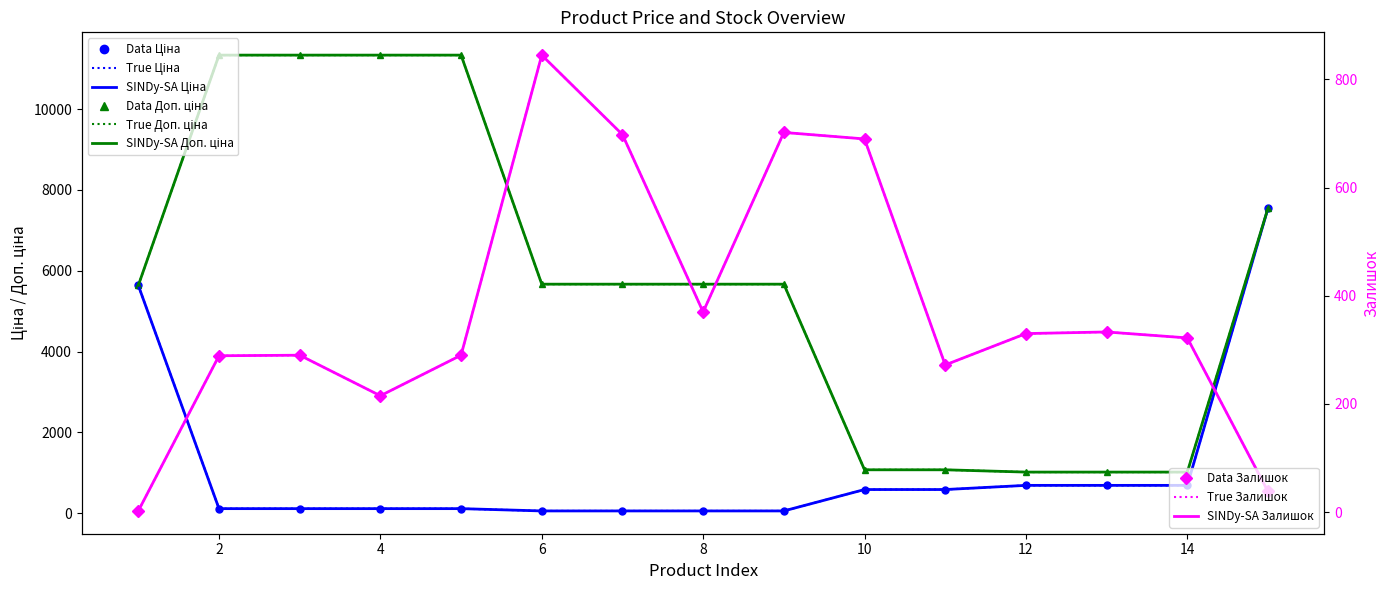

At which label does Доп. ціна first exceed 5667?

2